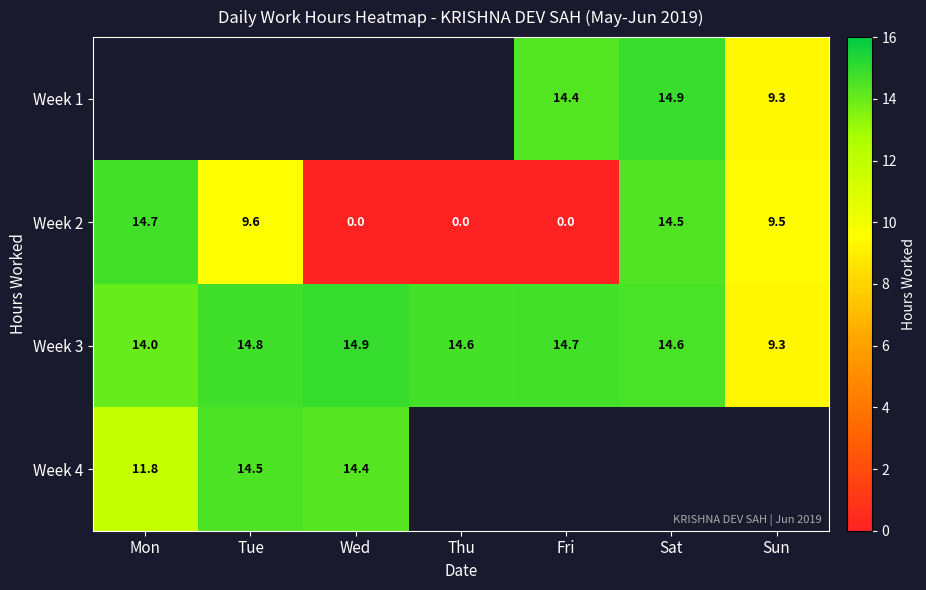

At which label is Week 3 closest to 12?

Mon